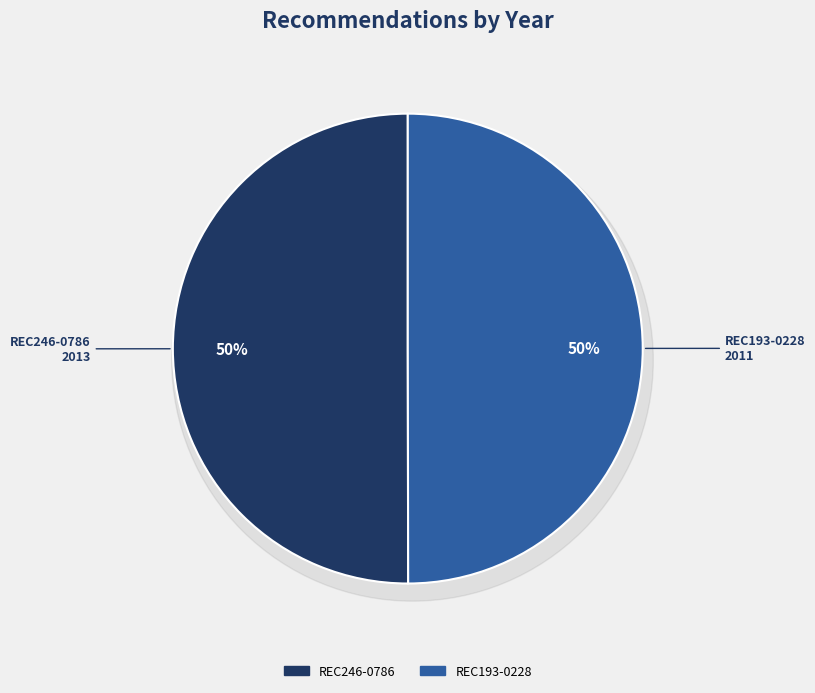

The REC246-0786 slice represents 50% of the pie. True or false?

True